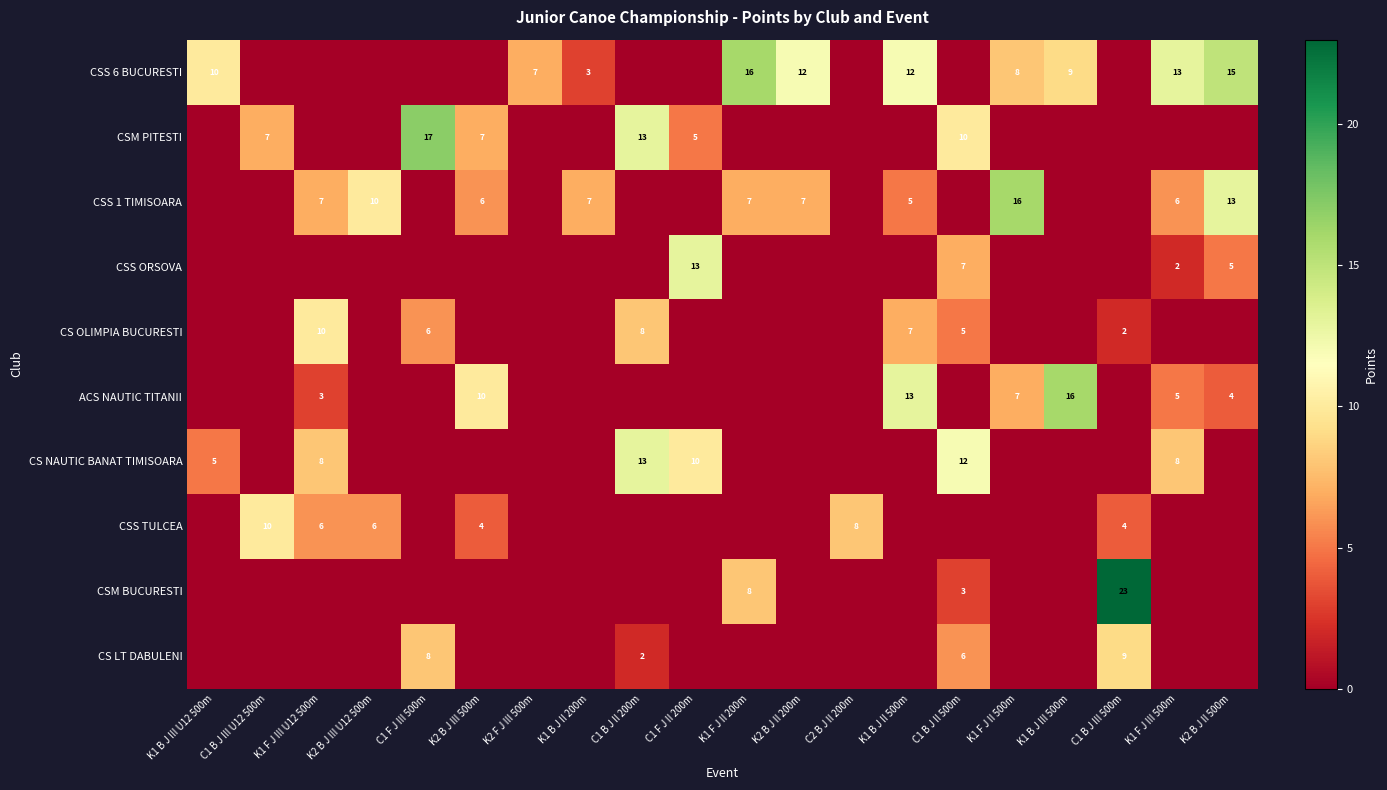

Is it true that CSS 6 BUCURESTI equals 12 at K1 B J II 500m?

True